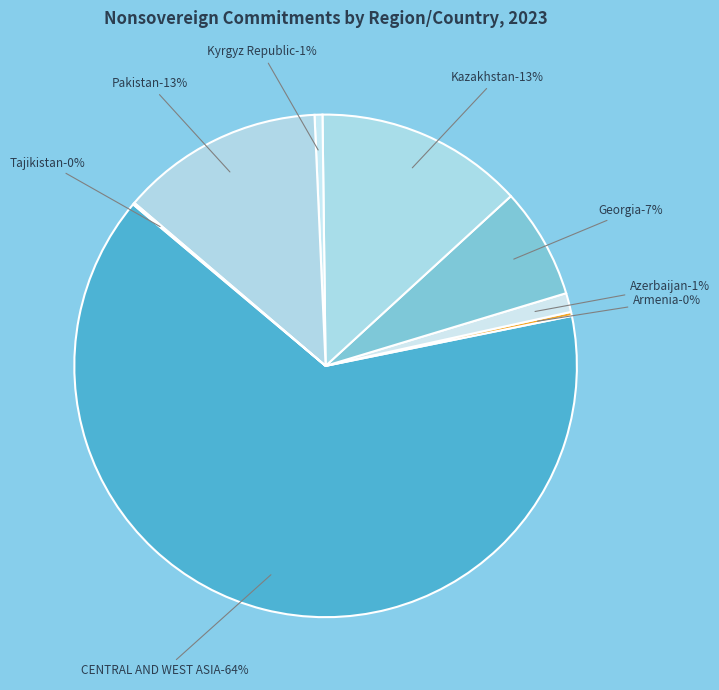

Combined, what portion of the pie is Pakistan and Kazakhstan?

26.5%